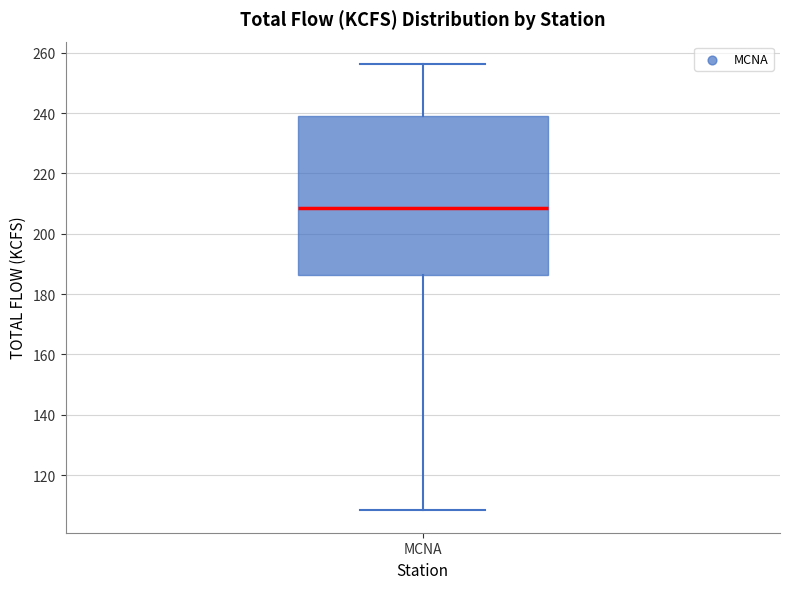

Where does the median line of the box for MCNA sit on the y-axis? The values are not printed on the chart, so give them approximately, as read against the axis.

208